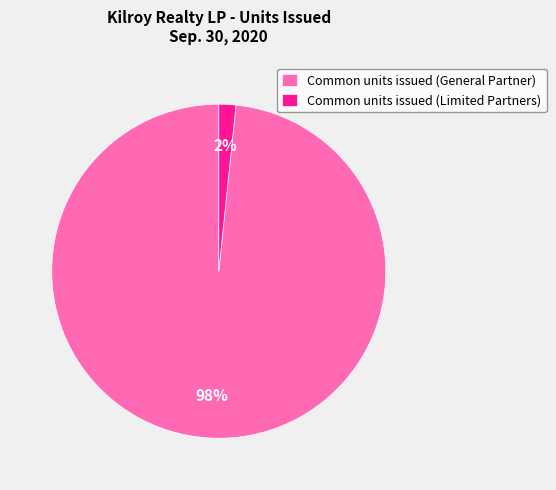

To the nearest percent, what is the average slice percentage?

50%